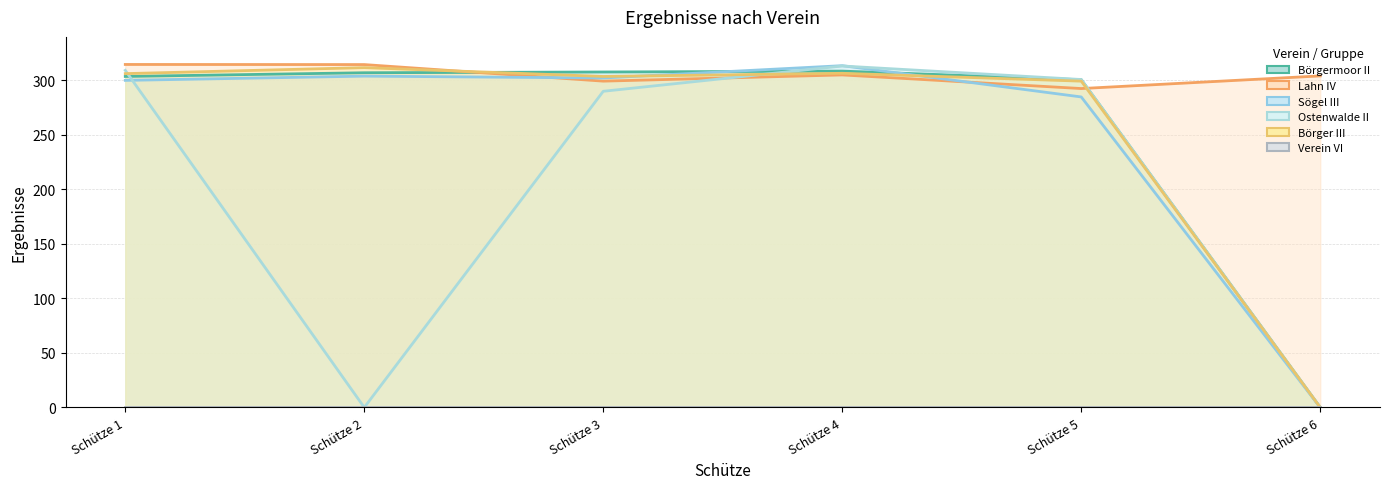

How many times do Lahn IV line and Ostenwalde II line cross each other?

2